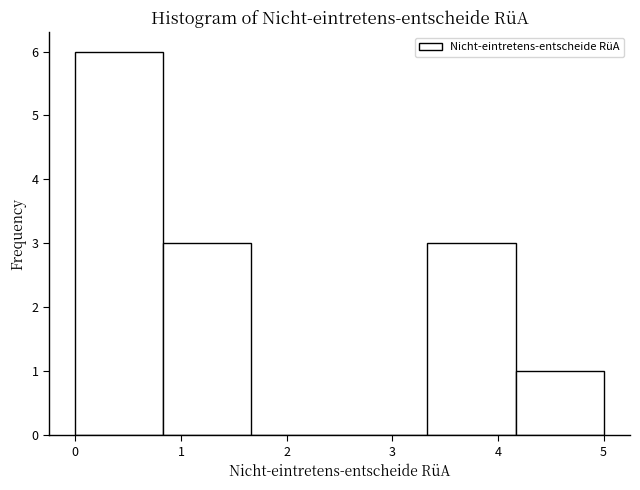

Reading left to right, transcribe this chart: for each bar, give the range it covers on the x-axis and its height. Neither the bar edges nor the heights are printed on the chart, so give them approximately, as read against the axes.

0.0 to 0.8: 6
0.8 to 1.7: 3
1.7 to 2.5: 0
2.5 to 3.3: 0
3.3 to 4.2: 3
4.2 to 5.0: 1